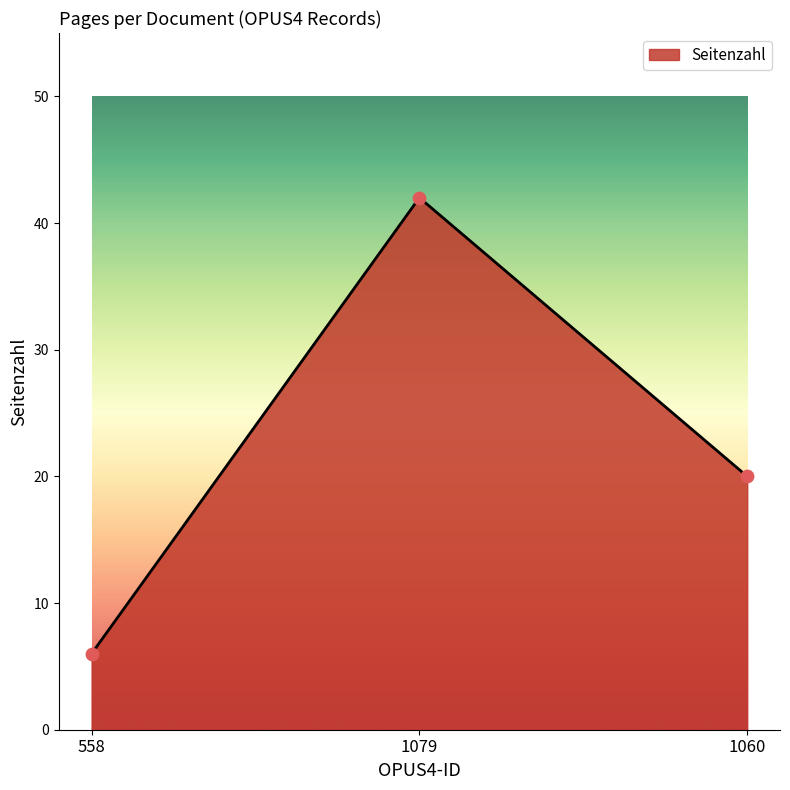

Between 1060 and 558, which is larger?

1060